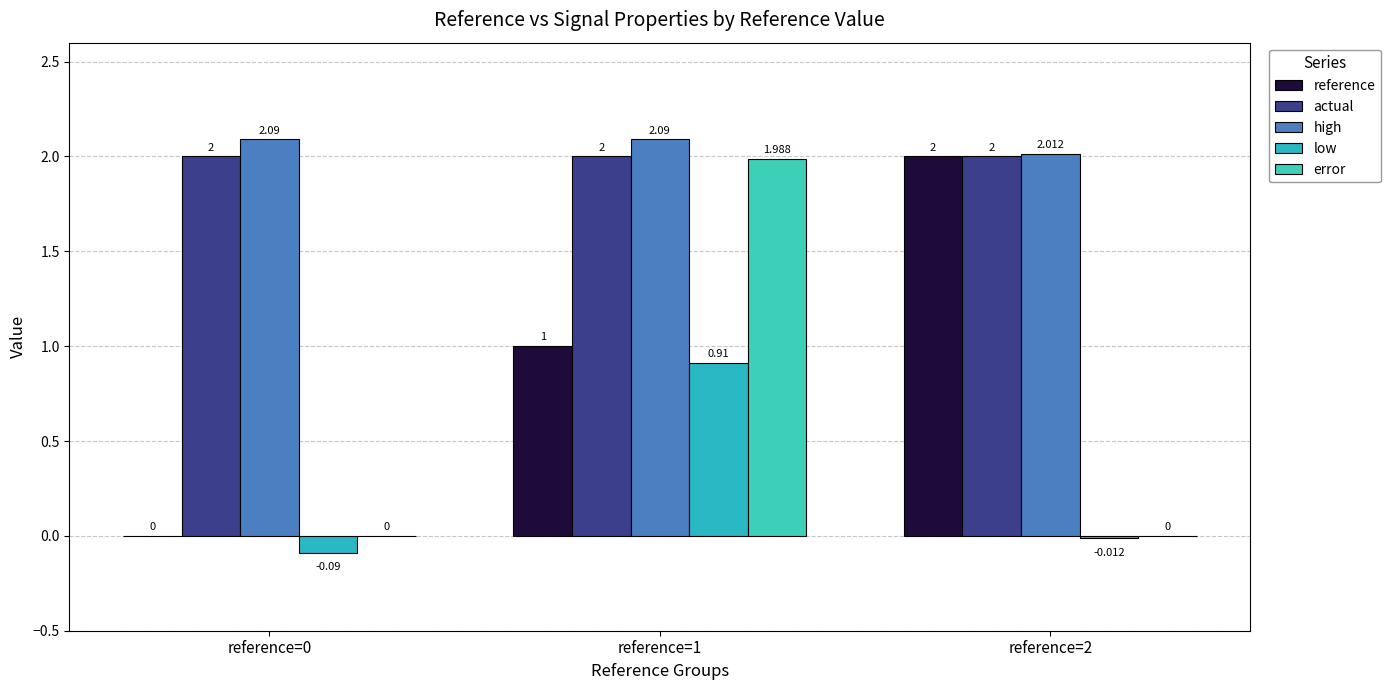

Is it true that actual equals 0.8 at reference=1?

False